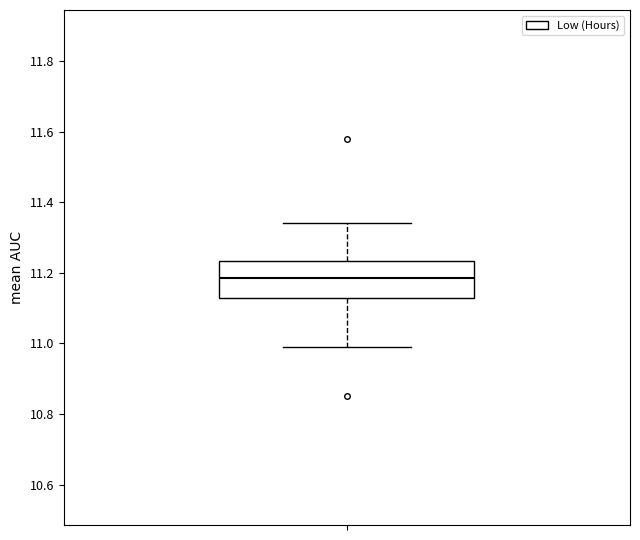

Read this box plot against the y-axis: the position of the median line, the range covered by the box, and the ends of both whiskers. The values are not printed on the chart, so give them approximately, as read against the axis.

median 11.18, box 11.12 to 11.24, whiskers 11.00 to 11.34